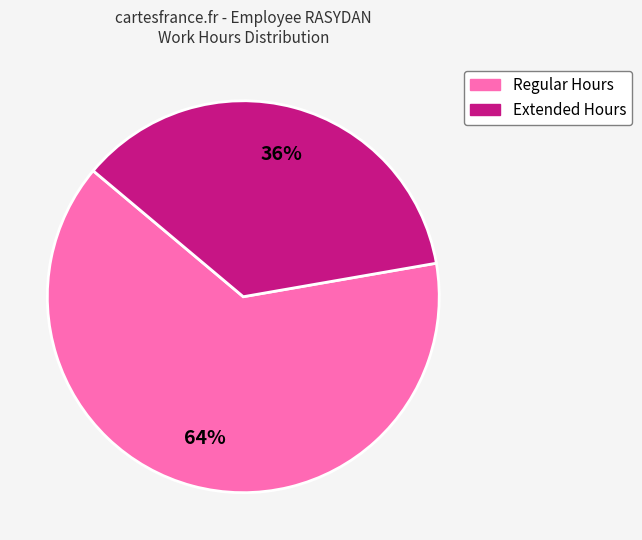

Is there a majority slice in this chart?

Yes